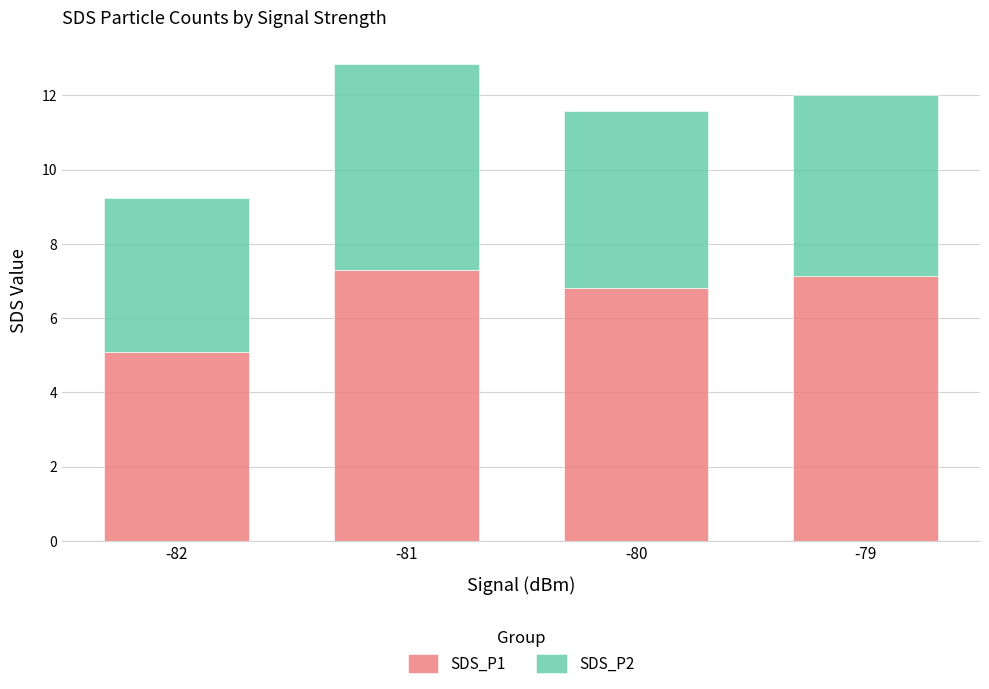

The SDS_P1 series shows 11.7 at -80. True or false?

False